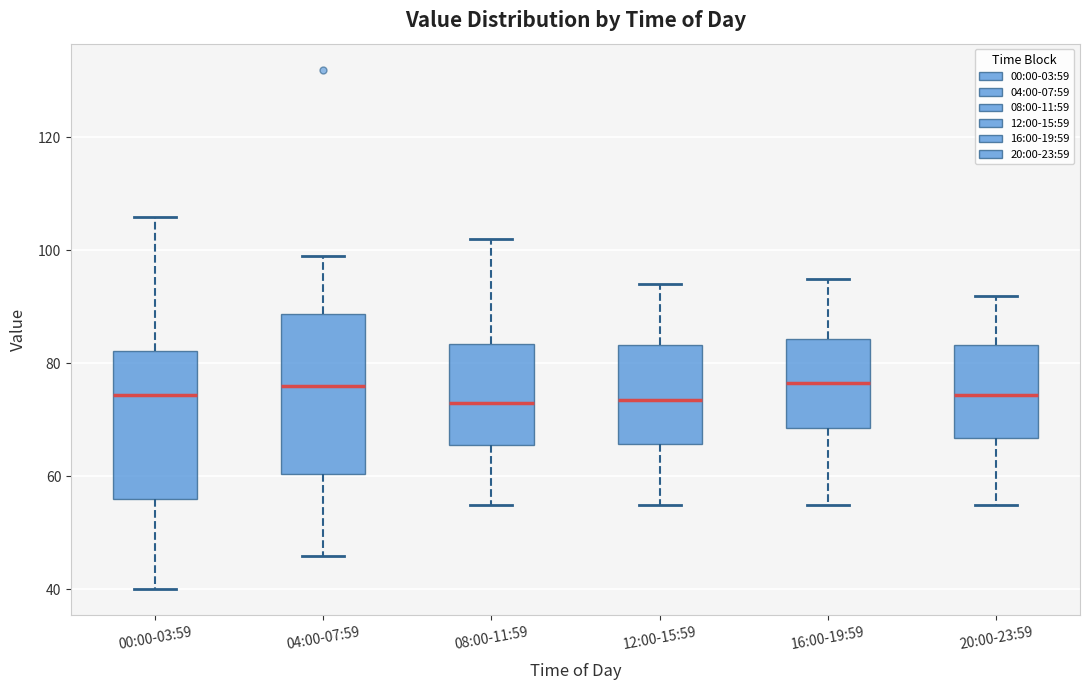

Reading left to right, read every box against the y-axis: the position of its median line, the range the box covers, and the ends of its whiskers. The values are not printed on the chart, so give them approximately, as read against the axis.

00:00-03:59: median 74, box 56 to 82, whiskers 40 to 106
04:00-07:59: median 76, box 60 to 88, whiskers 46 to 100
08:00-11:59: median 74, box 66 to 84, whiskers 56 to 102
12:00-15:59: median 74, box 66 to 84, whiskers 56 to 94
16:00-19:59: median 76, box 68 to 84, whiskers 56 to 96
20:00-23:59: median 74, box 66 to 84, whiskers 56 to 92